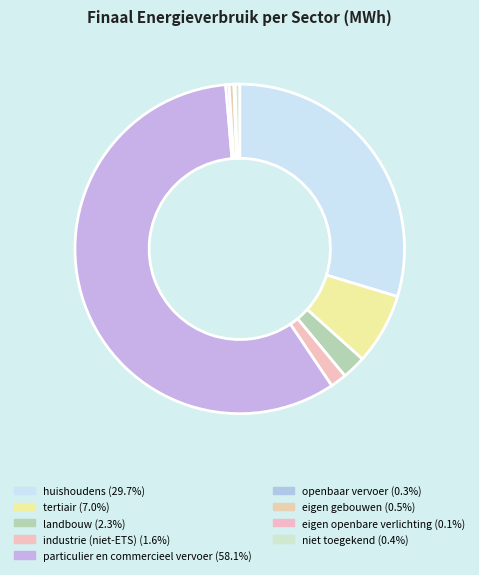

How many segments does this pie chart have?

9